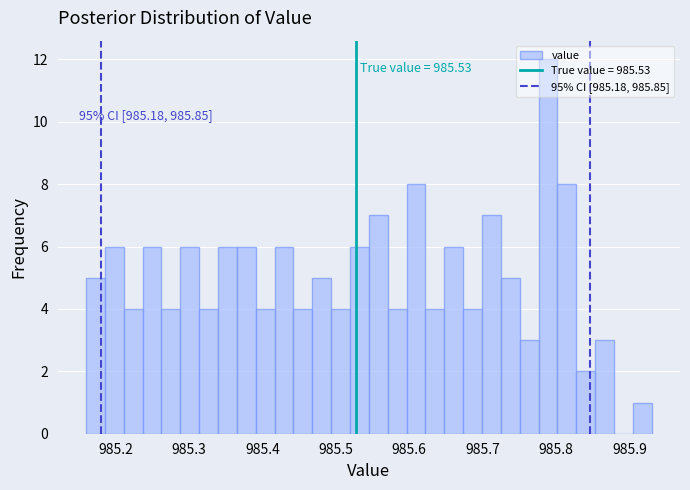

Around what value on the x-axis is the tallest bar? Give the approximate position of its centre, as read against the axis.

985.79